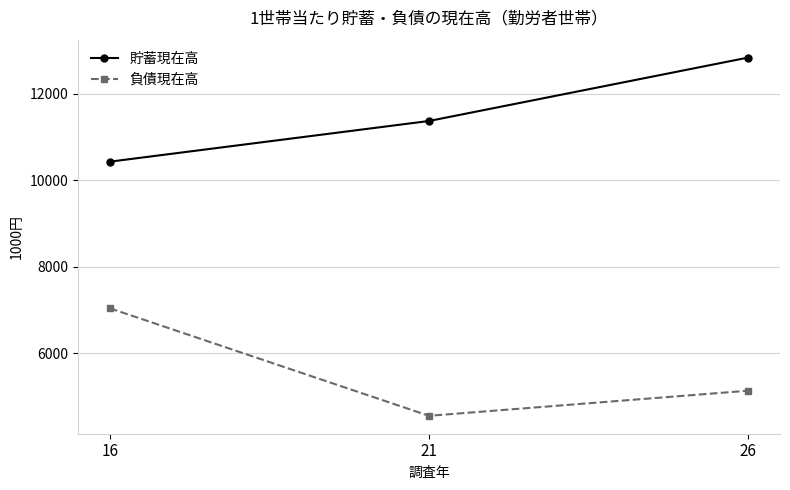

What is the greatest value displayed?

12835